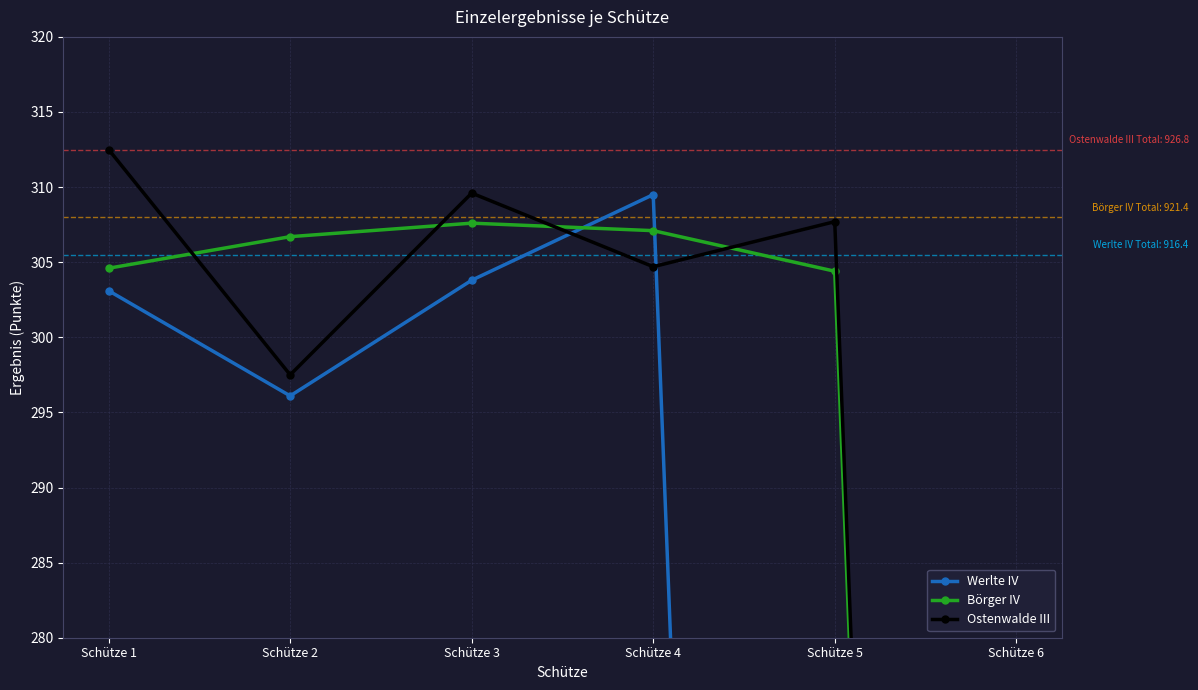

At which label is Ostenwalde III closest to 156?

Schütze 2